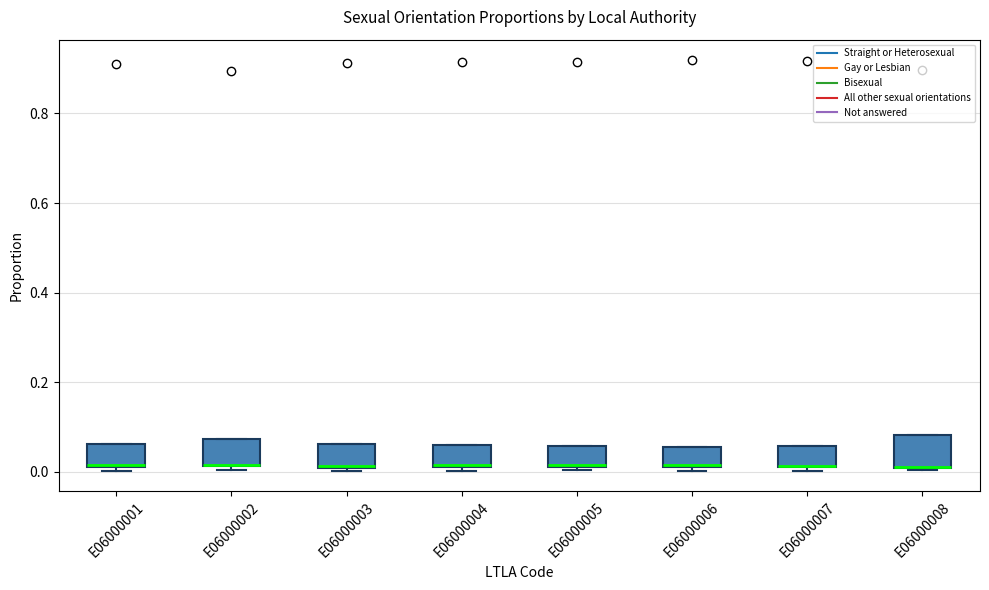

Where is the lower edge of the box for E06000001 on the y-axis? The values are not printed on the chart, so give them approximately, as read against the axis.

0.02